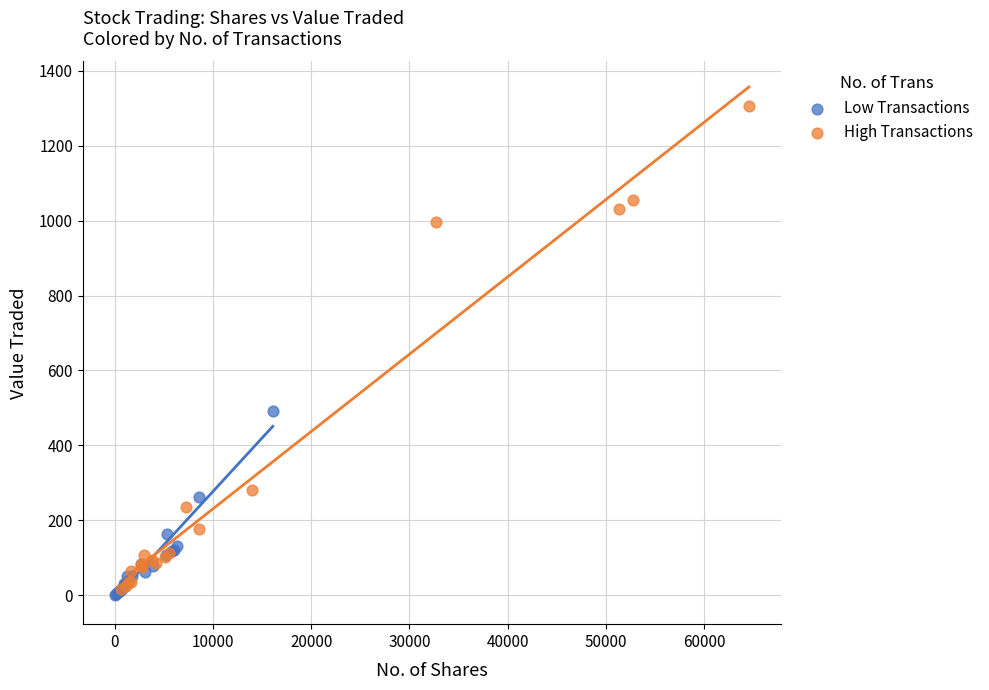

Which series has the largest Y range (max minus min)?

High Transactions